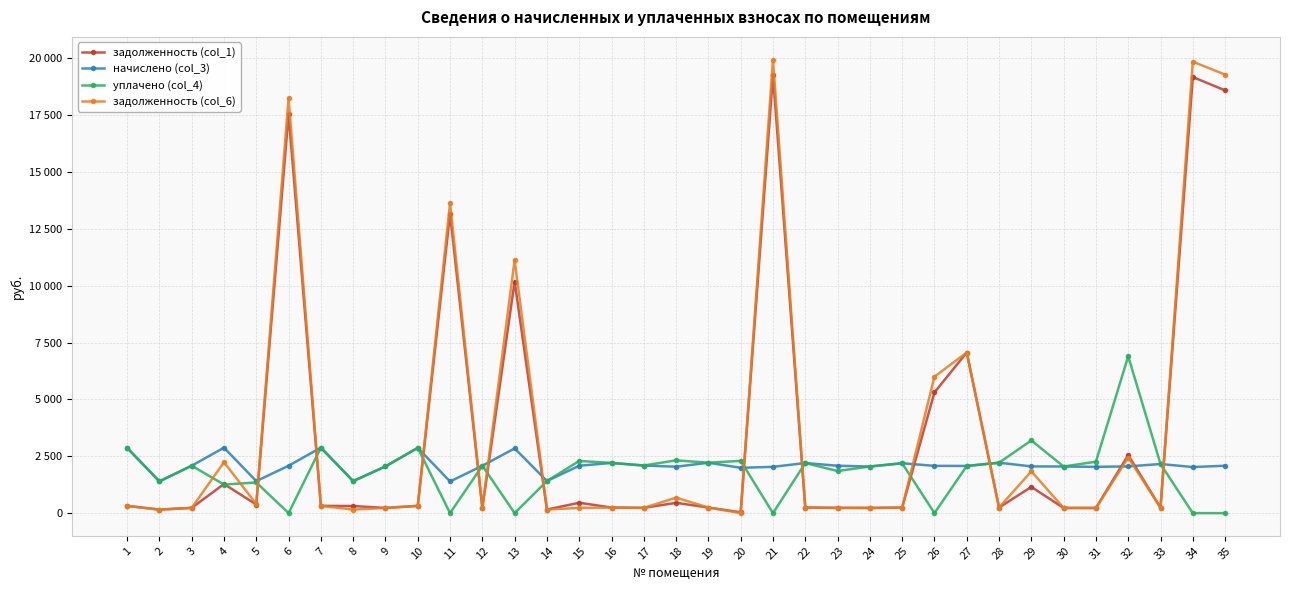

Reading left to right, list all the values displayed in this chart.

задолженность (col_1): 319.1	155.3	231.6	1280.5	379.2	17556.9	320.1	312.7	228.4	319.1	13179.9	231.6	10188.3	156.9	457.3	245.4	232.7	453.7	246.4	36.4	19273.4	244.9	231.6	227.9	243.8	5310.8	7065.8	246.4	1153.2	227.9	226.3	2555.2	240.1	19183.1	18595.9
начислено (col_3): 2871.5	1397.6	2084.5	2881.1	1407.2	2084.5	2881.1	1407.2	2055.9	2871.5	1392.8	2084.5	2847.7	1411.9	2084.5	2208.5	2094.0	2041.6	2218.1	1993.9	2036.8	2203.7	2084.5	2051.1	2194.2	2079.7	2074.9	2218.1	2055.9	2051.1	2036.8	2055.9	2160.8	2027.2	2084.5
уплачено (col_4): 2871.5	1397.6	2084.5	1256.6	1350.0	0.0	2881.1	1407.2	2055.9	2871.5	0.0	2084.5	0.0	1411.9	2296.9	2208.5	2094.0	2322.5	2218.1	2300.0	0.0	2203.7	1852.5	2051.1	2194.2	0.0	2074.9	2218.1	3198.0	2051.1	2263.1	6900.0	2160.8	0.0	0.0
задолженность (col_6): 319.1	155.3	231.6	2240.8	398.3	18251.7	320.1	156.3	228.4	319.1	13644.2	231.6	11137.5	156.9	231.4	245.4	232.7	680.5	246.4	0.0	19952.3	244.9	231.6	227.9	243.8	6004.0	7065.8	246.4	1838.5	227.9	226.3	2440.5	240.1	19858.9	19290.8